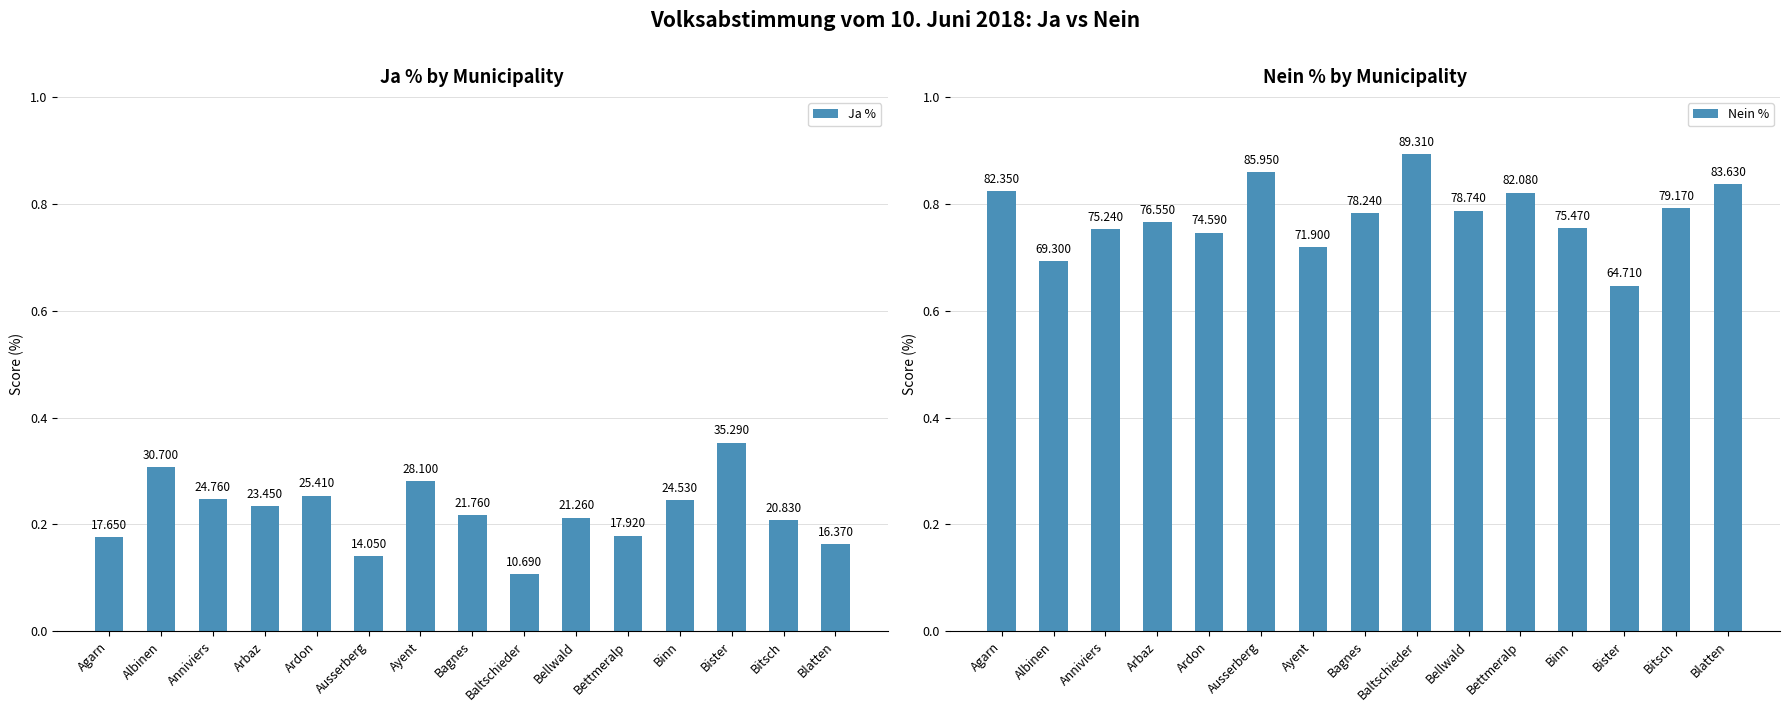

What position from the right is Bister?

3